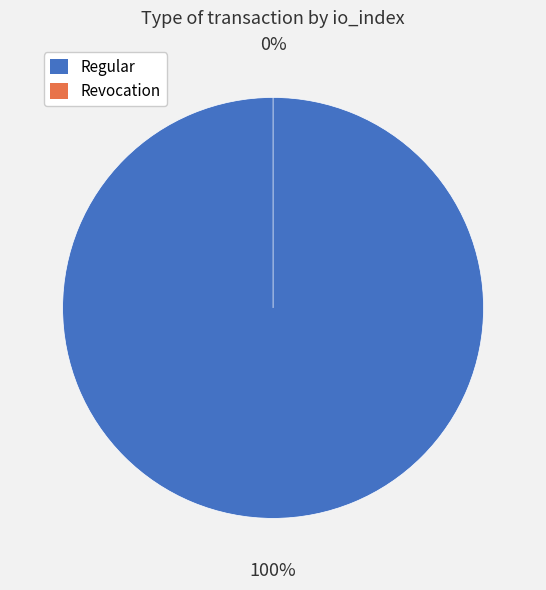

To the nearest percent, what portion does Regular represent?

100%